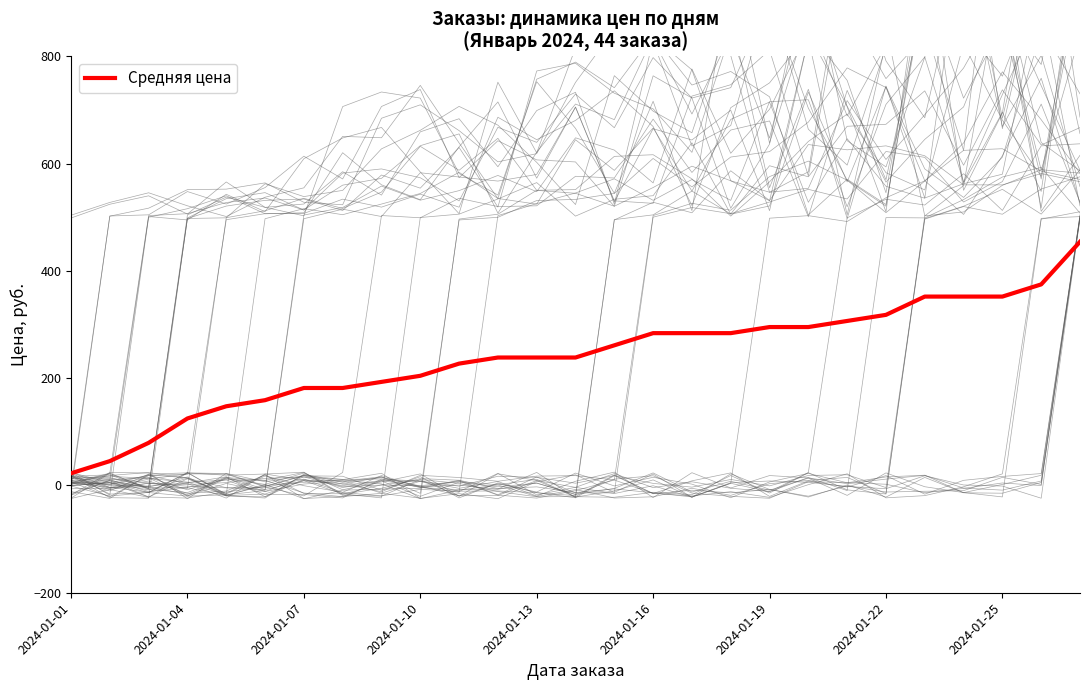

The value of Средняя цена at 2024-01-04 is 73.8. True or false?

False